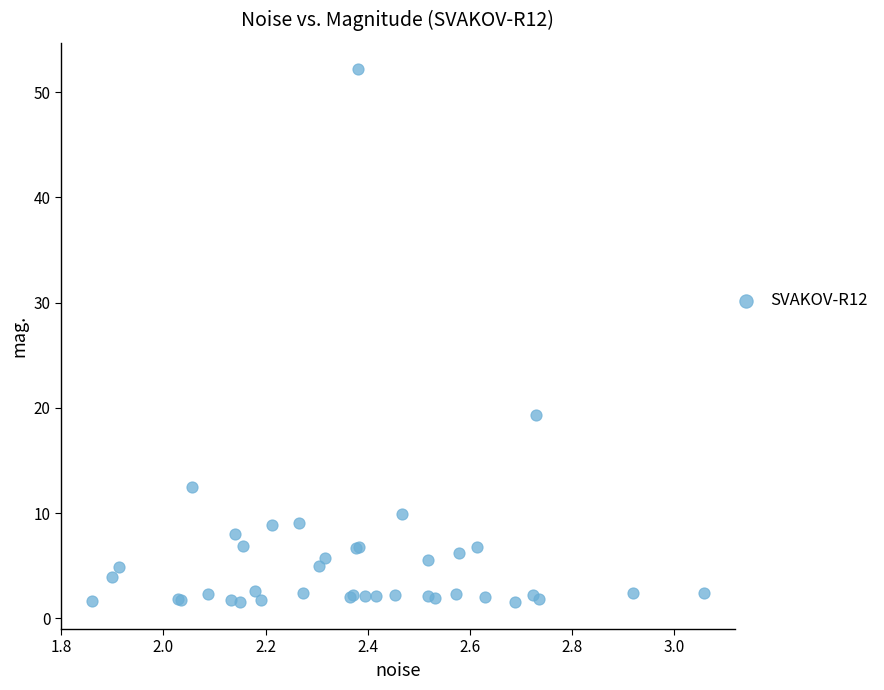

What Y value in the scatter plot is closest to 26?

19.4